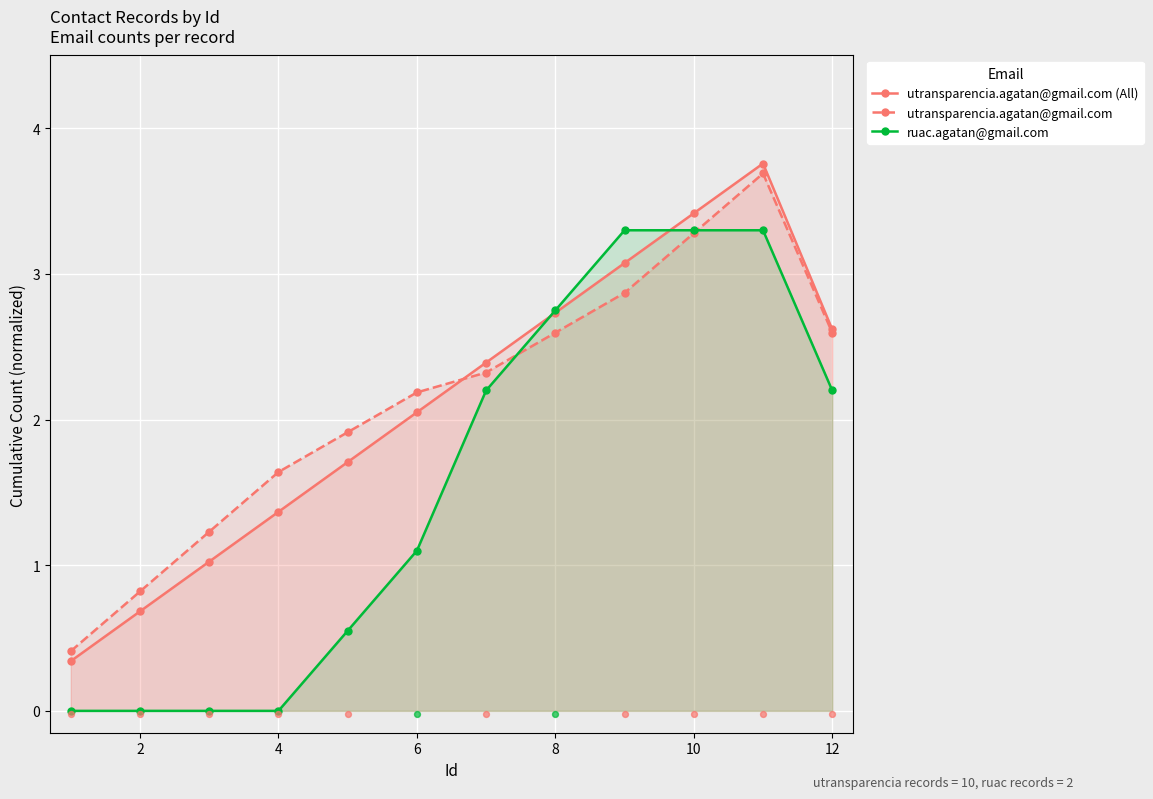

What is the maximum value for ruac.agatan@gmail.com?

3.3